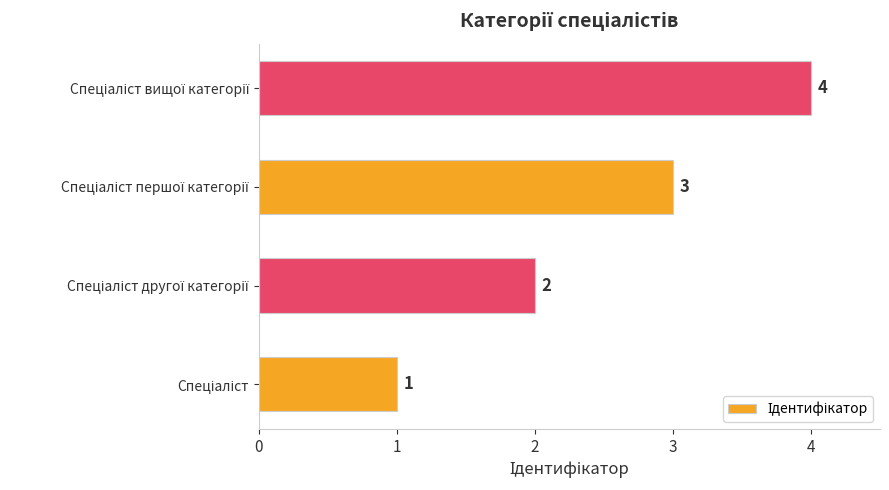

What is the sum of all values?

10